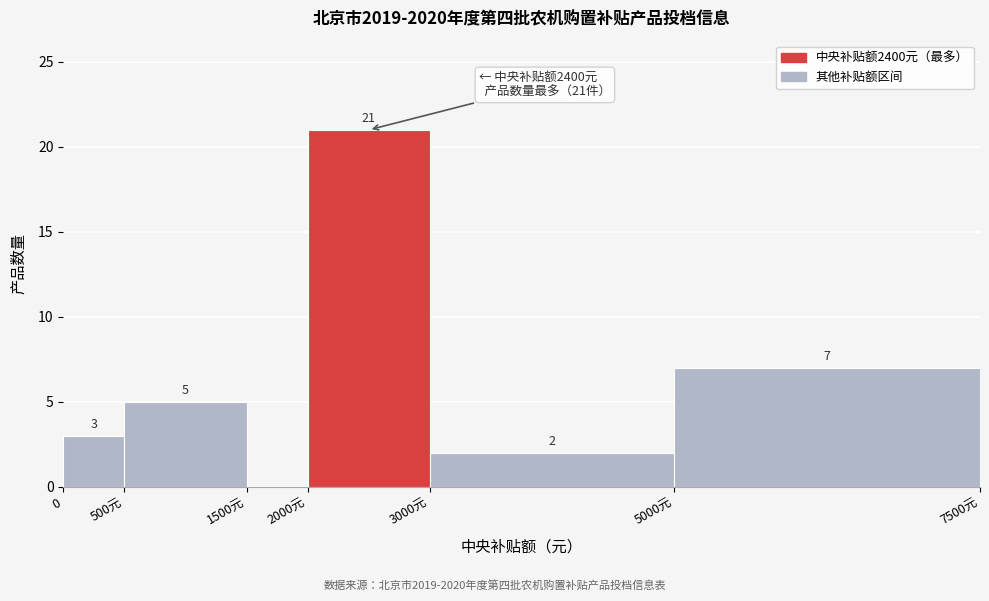

Reading left to right, transcribe all the data shown in this chart.

0=3	500元=5	1500元=0	2000元=21	3000元=2	5000元=7